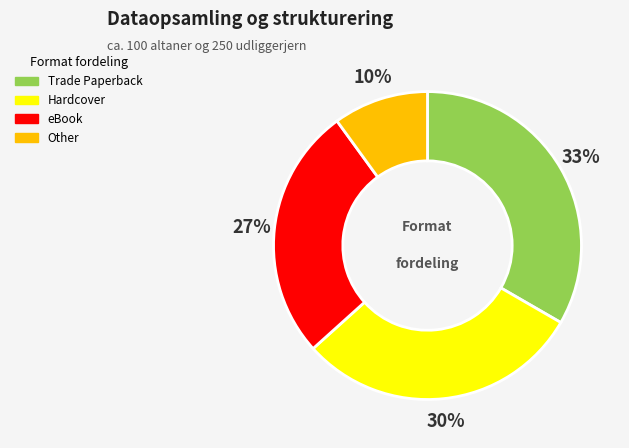

What percentage is the Trade Paperback slice, to the nearest percent?

33%